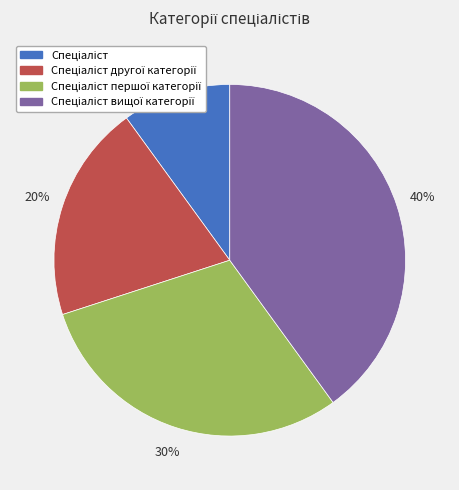

Is there a majority slice in this chart?

No